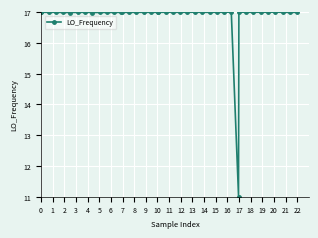

True or false: there are more than 1 points higher than both neighbors.

True